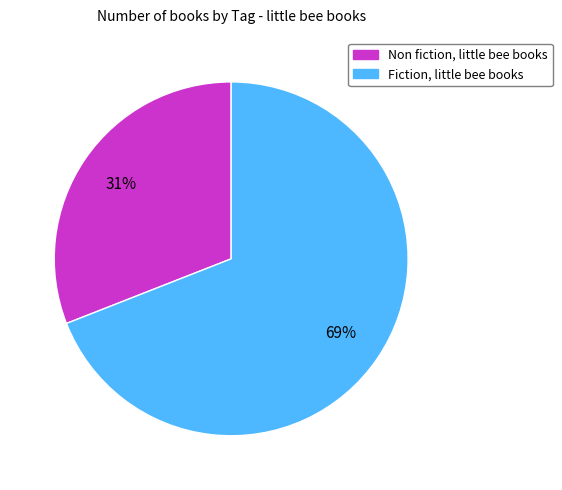

Does any single category account for the majority?

Yes